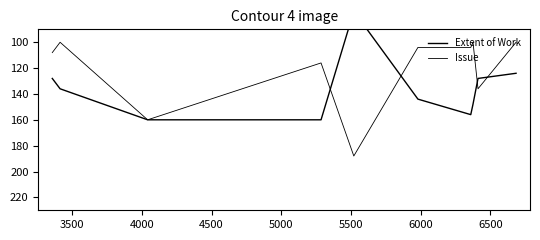

How many data points in Extent of Work are above 144?

4